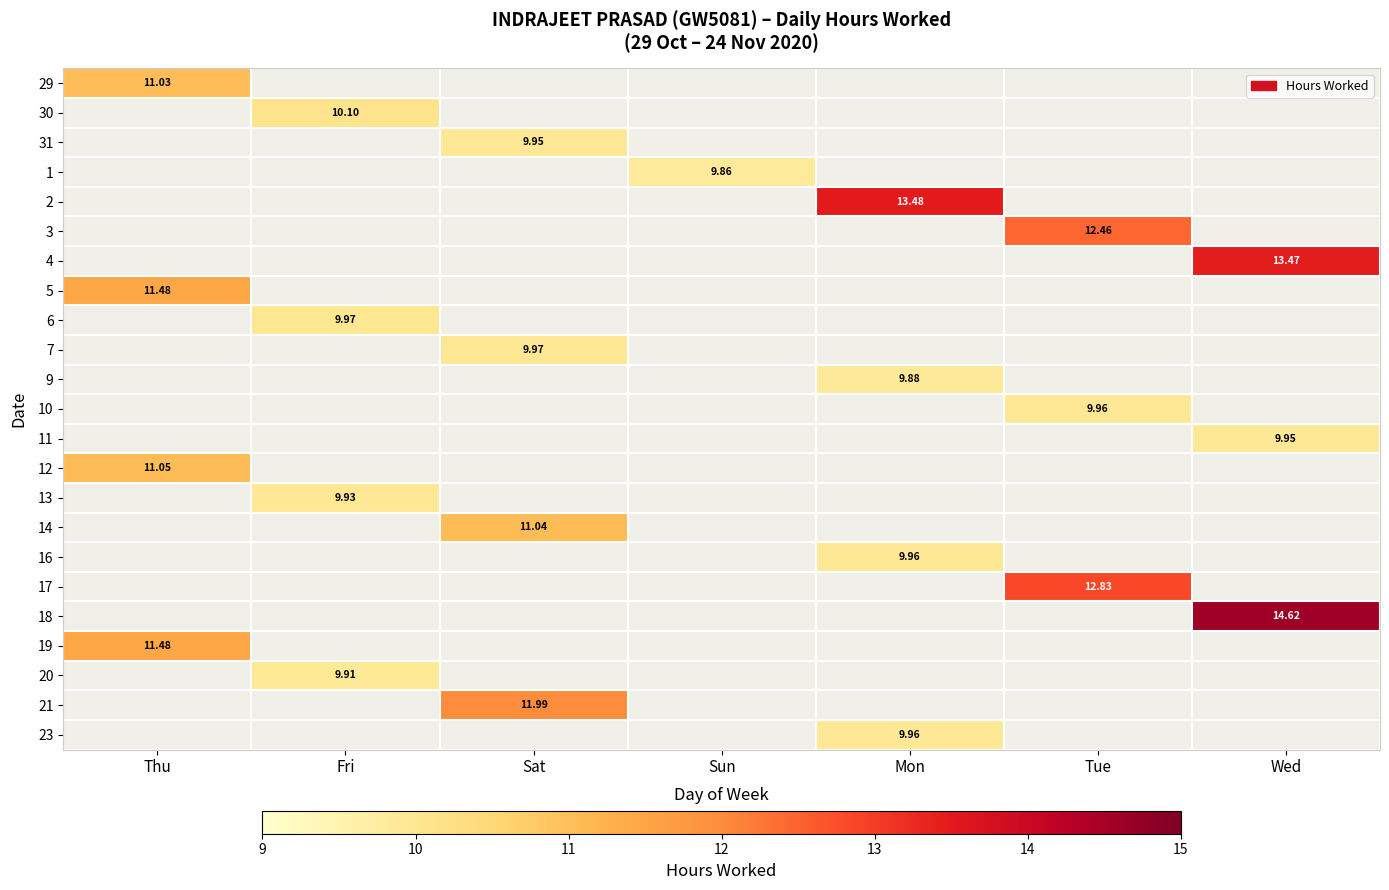

Between Fri and Sat, which is larger?

Sat